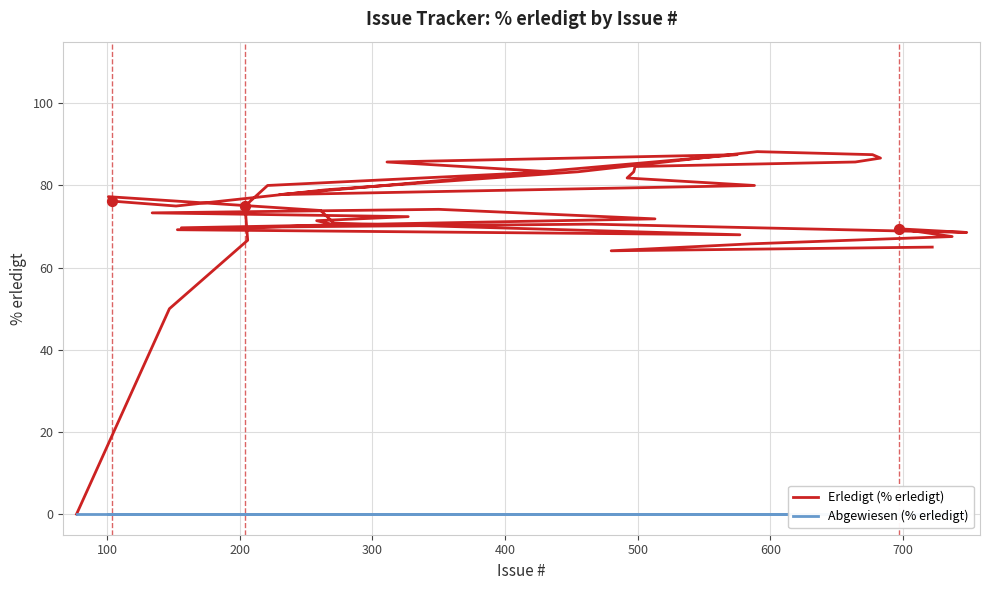

Which series has the largest total across all categories?

Erledigt (% erledigt)